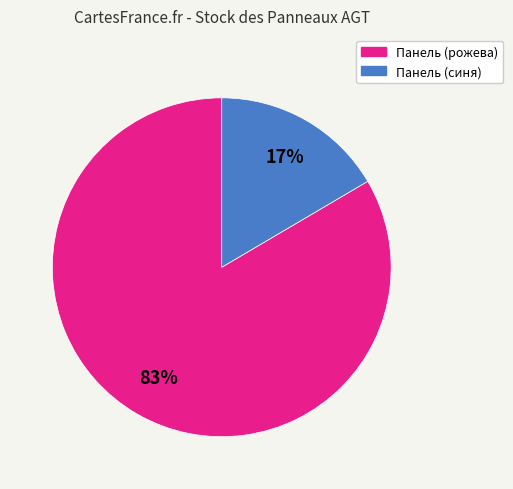

To the nearest percent, what is the average slice percentage?

50%